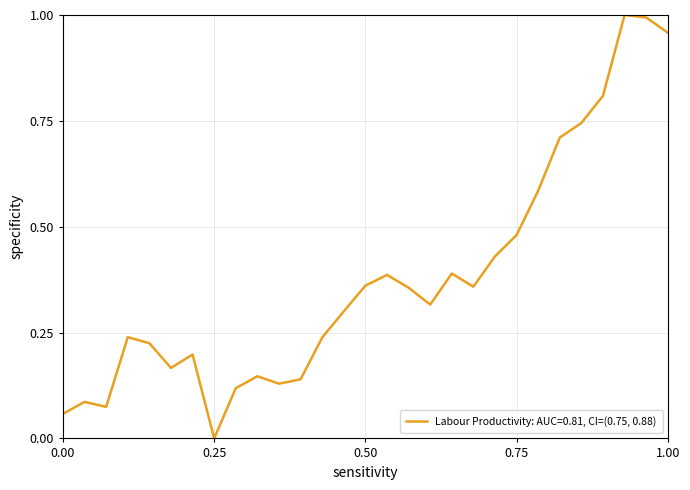

True or false: there are more than 0 points higher than both neighbors.

True